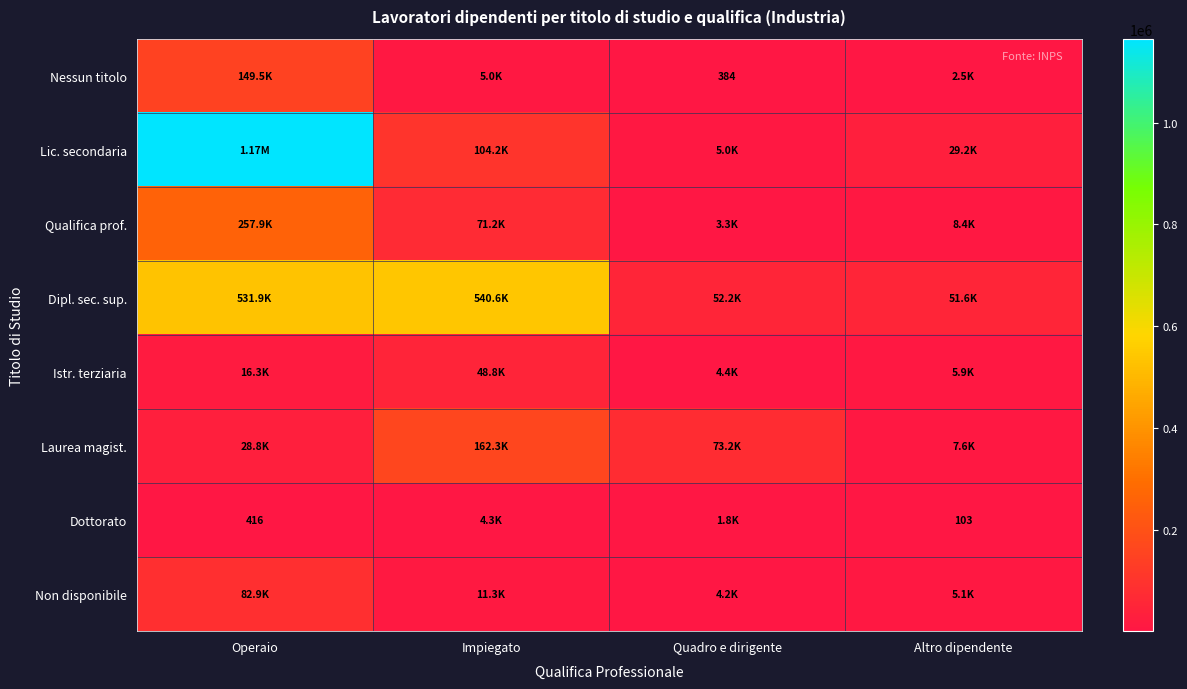

True or false: Nessun titolo has a value of 4952.1 at Impiegato.

True